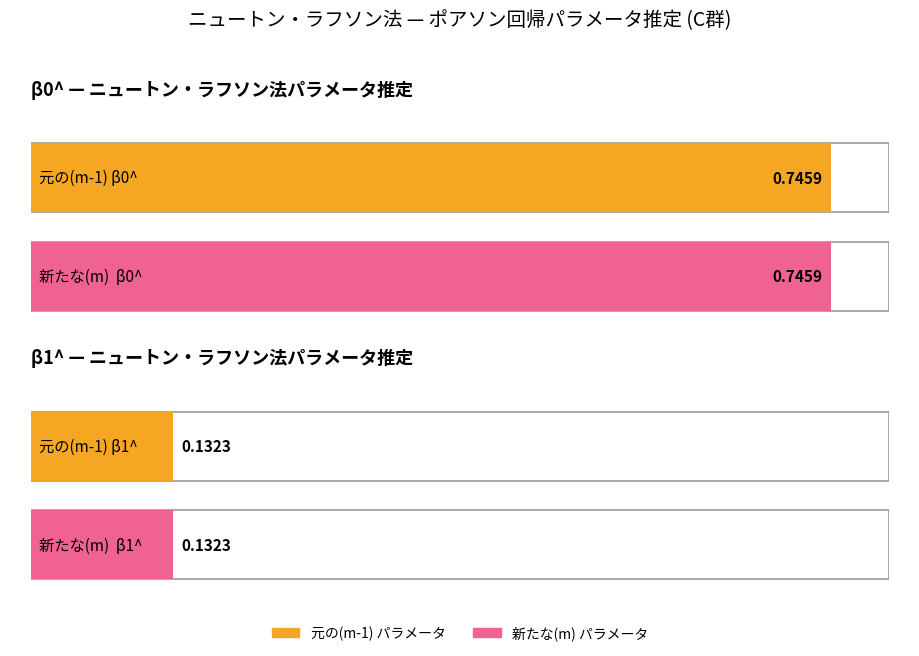

What is the label of the 2nd bar from the left?

新たな(m)